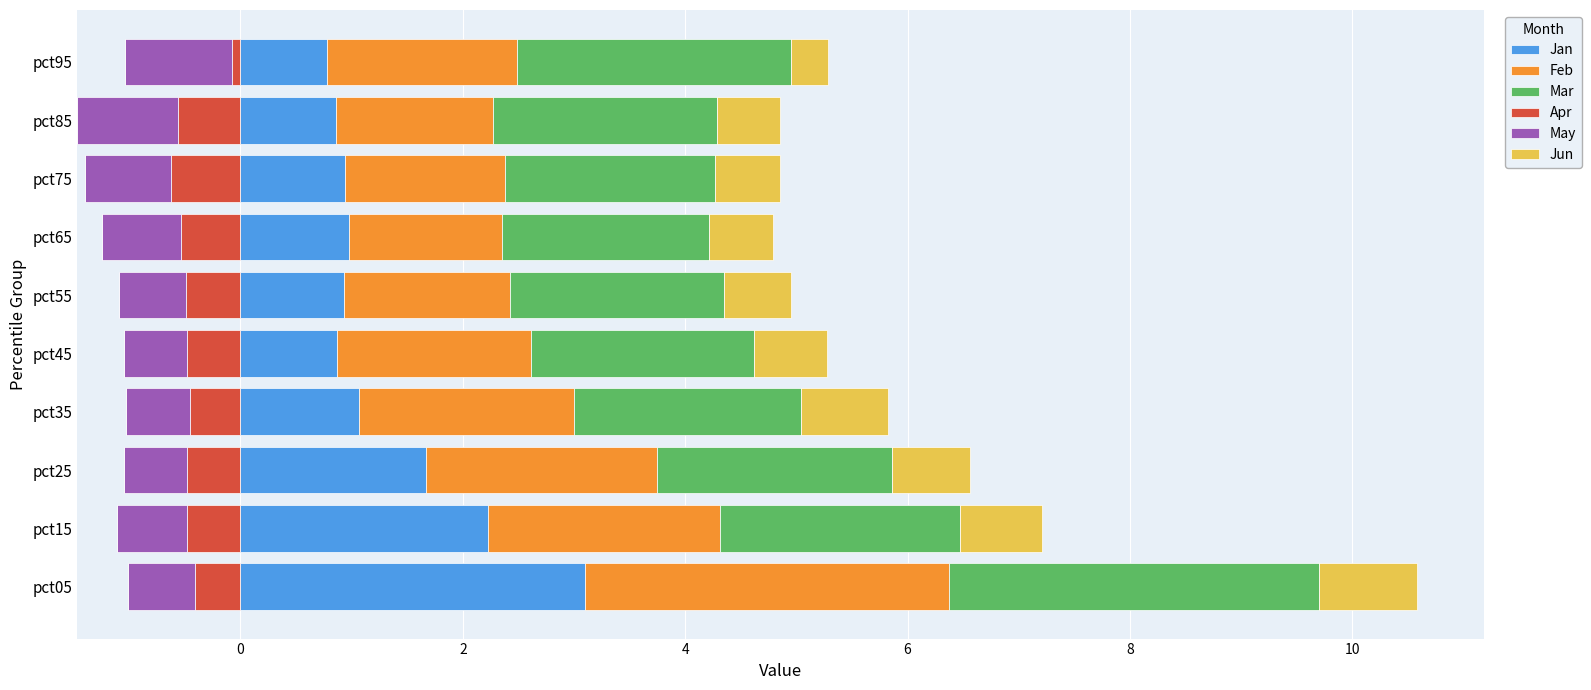

Which category has the highest value in the Jan series?

pct05